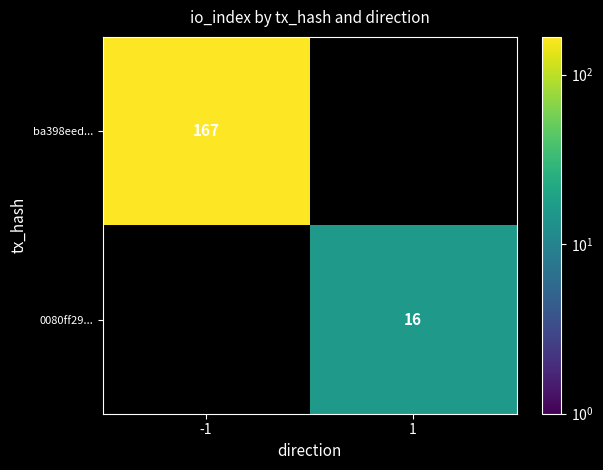

Which has a higher value, 1 or -1?

-1